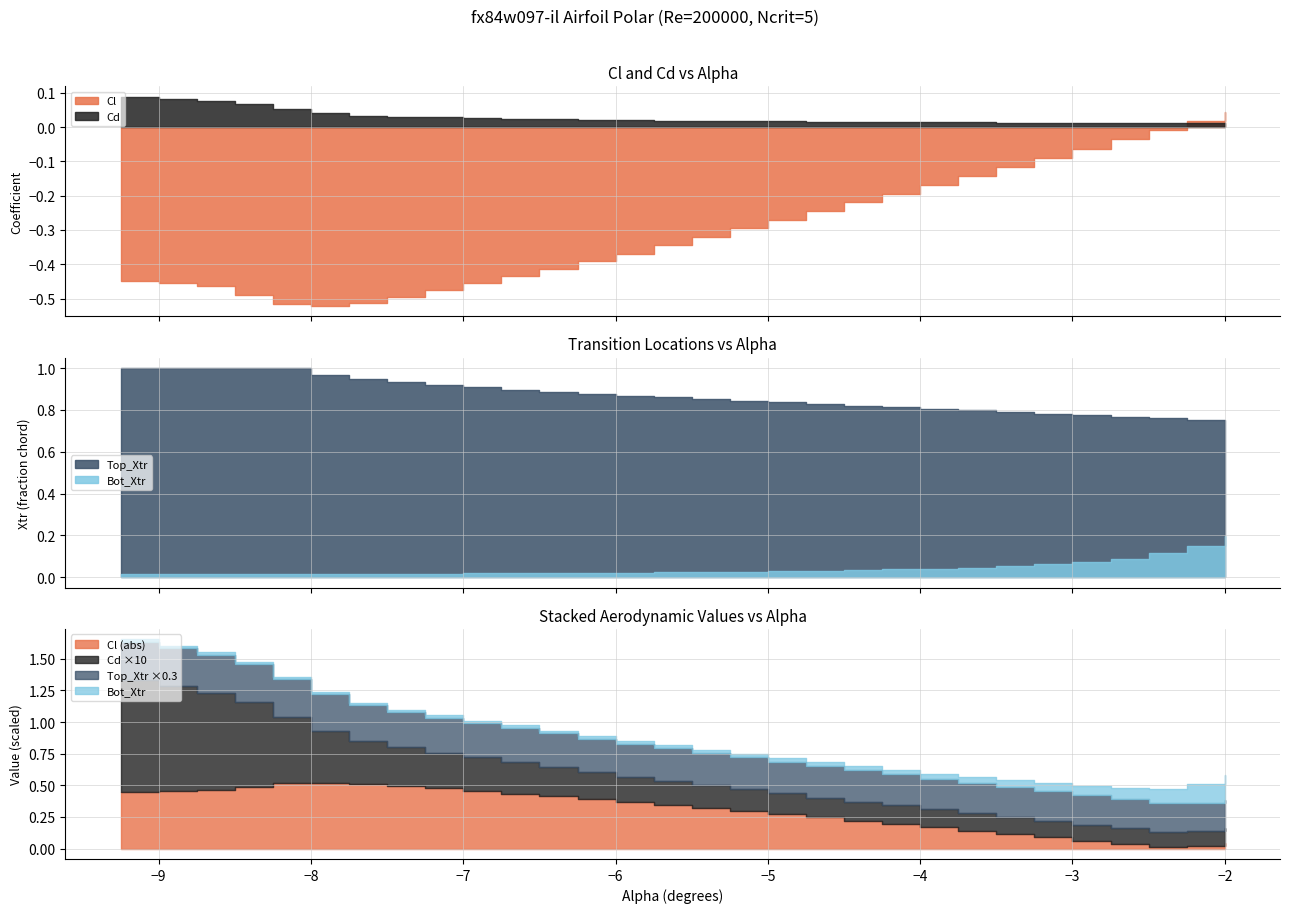

The value of Bot_Xtr at -4.5 is 0.0. True or false?

True